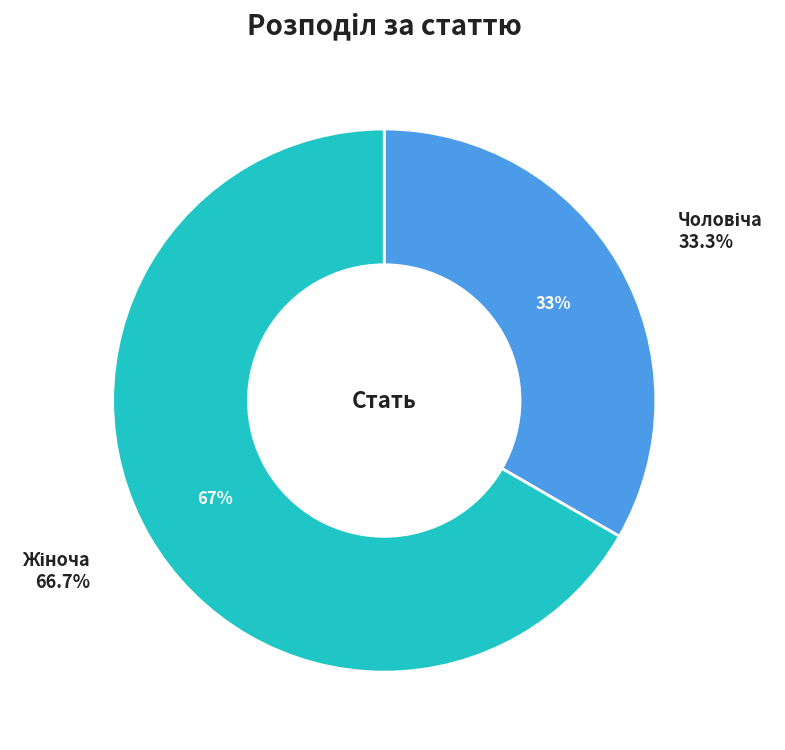

Count the number of slices in the pie.

2